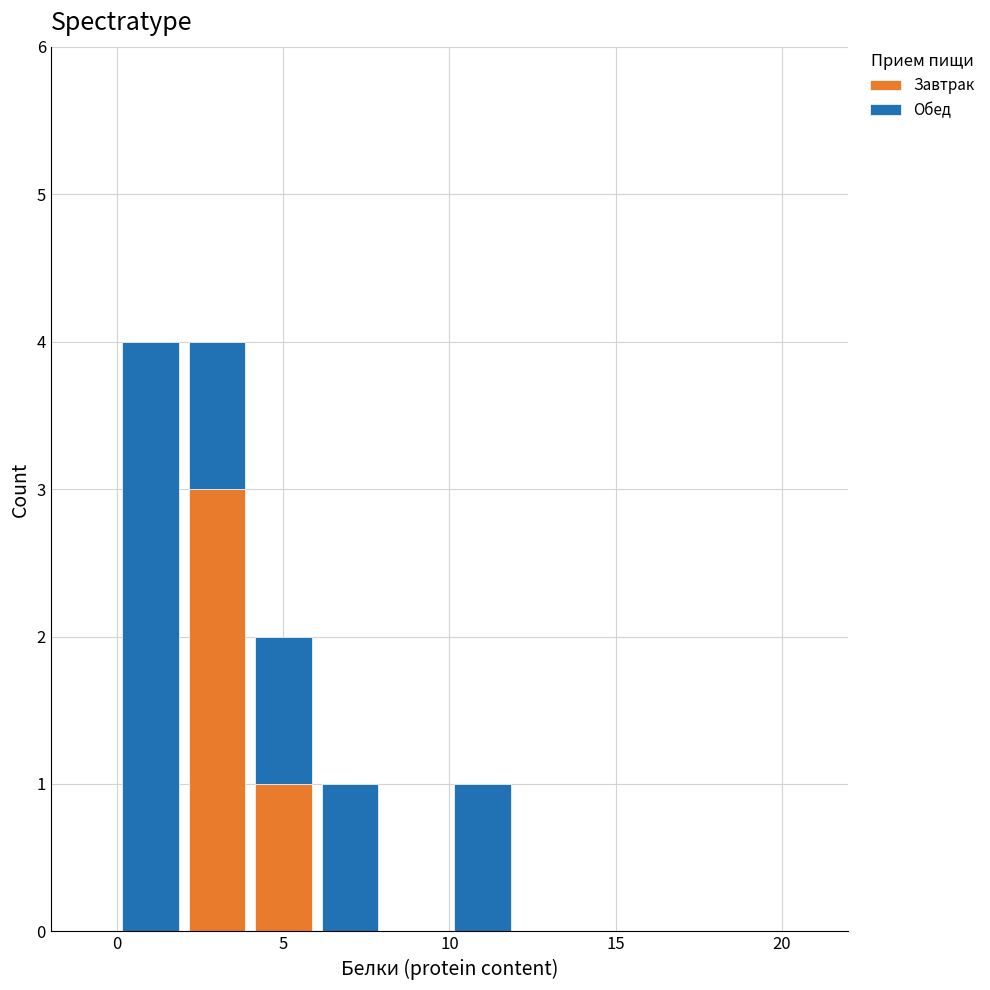

Reading left to right, list every stacked bar in this chart as the range it spans on the x-axis followed by its total height. The values are not printed on the chart, so give them approximately, as read against the axis.

0 to 2: 4
2 to 4: 4
4 to 6: 2
6 to 8: 1
8 to 10: 0
10 to 12: 1
12 to 14: 0
14 to 16: 0
16 to 18: 0
18 to 20: 0